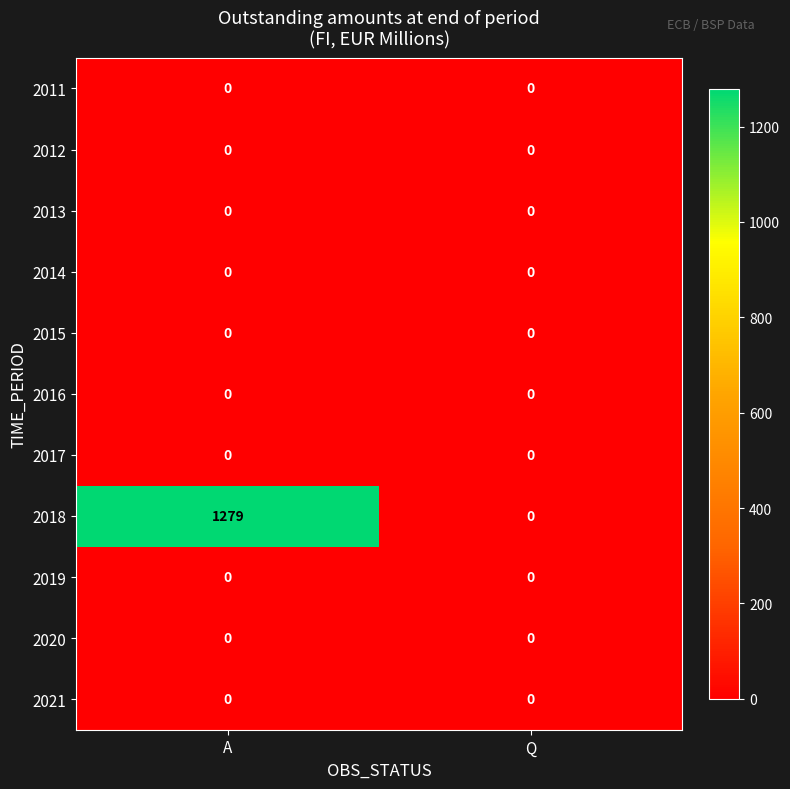

Is it true that 2018 equals 1279 at A?

True